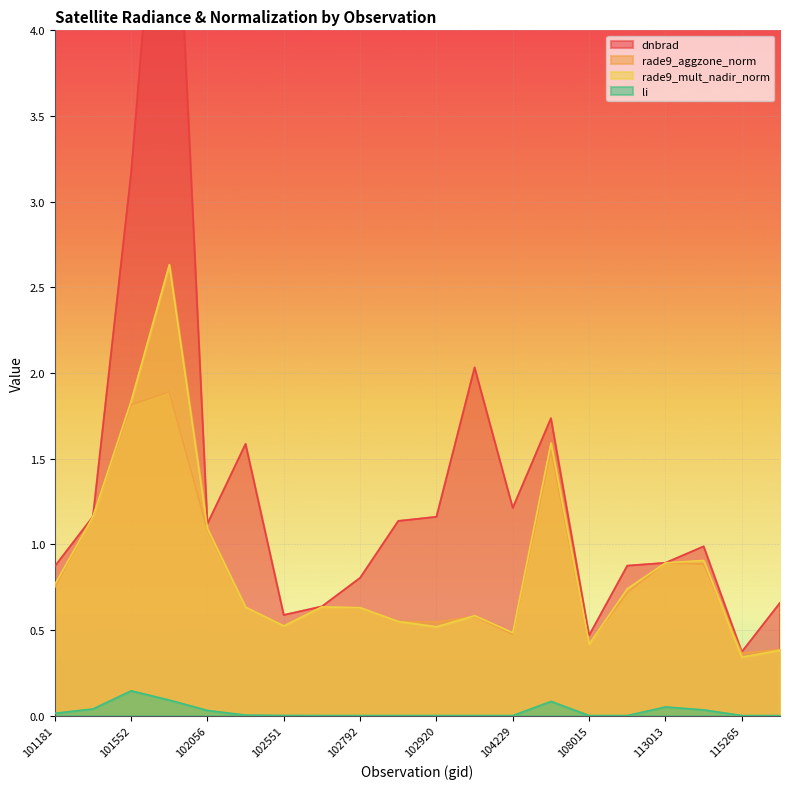

At which category is the sum across all series the highest?

101561